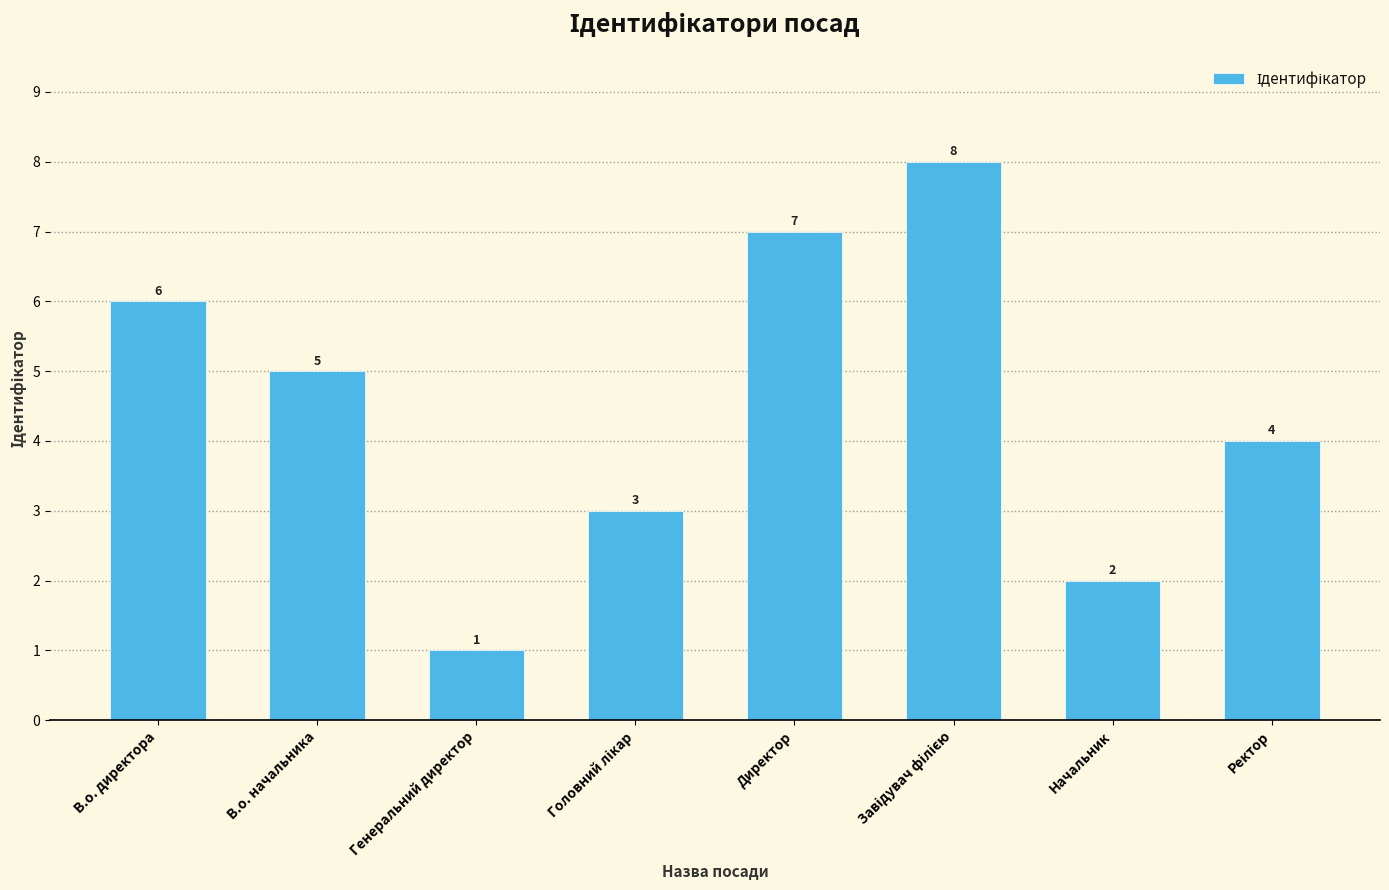

Between В.о. начальника and Ректор, which is larger?

В.о. начальника